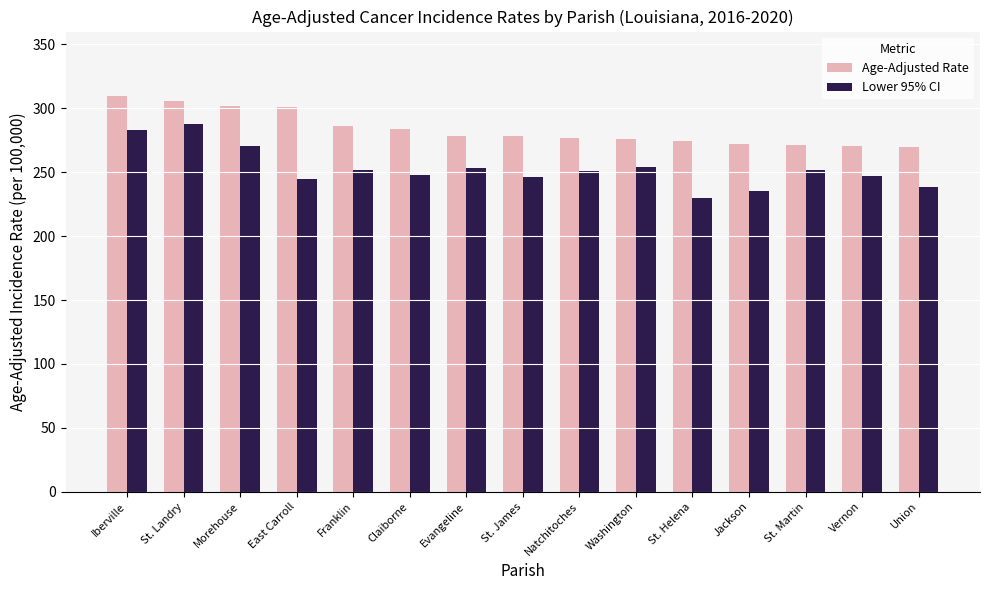

Which category has the highest value in the Age-Adjusted Rate series?

Iberville